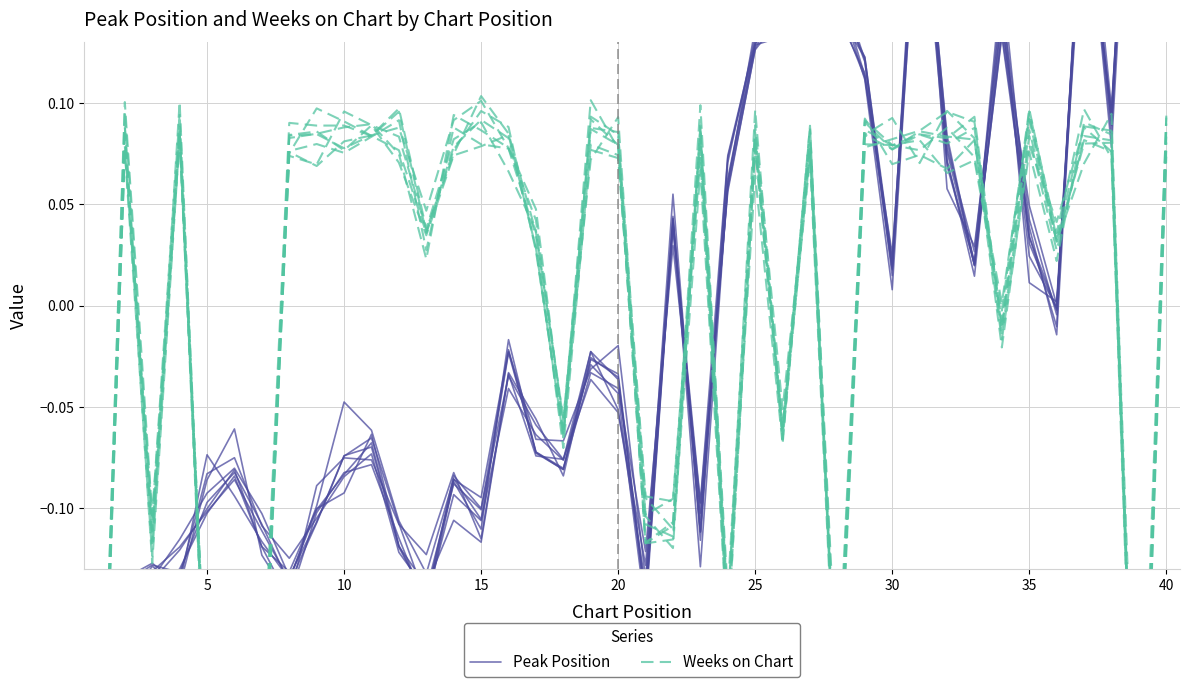

What is the spread (max minus min) of values at 25?

0.2